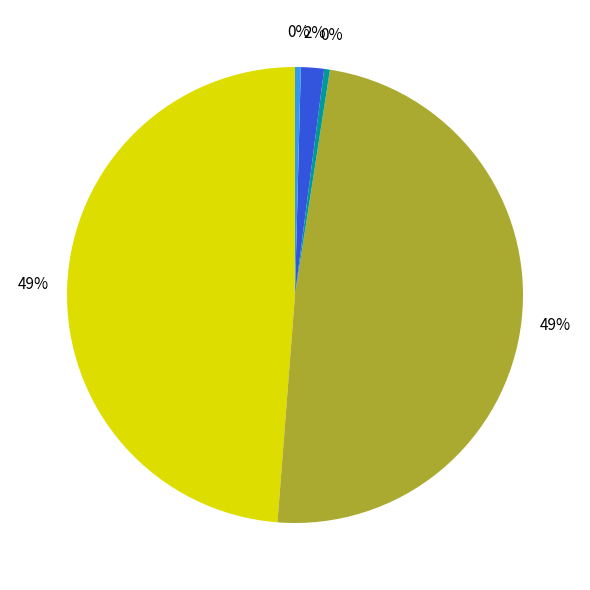

Does any single category account for the majority?

No